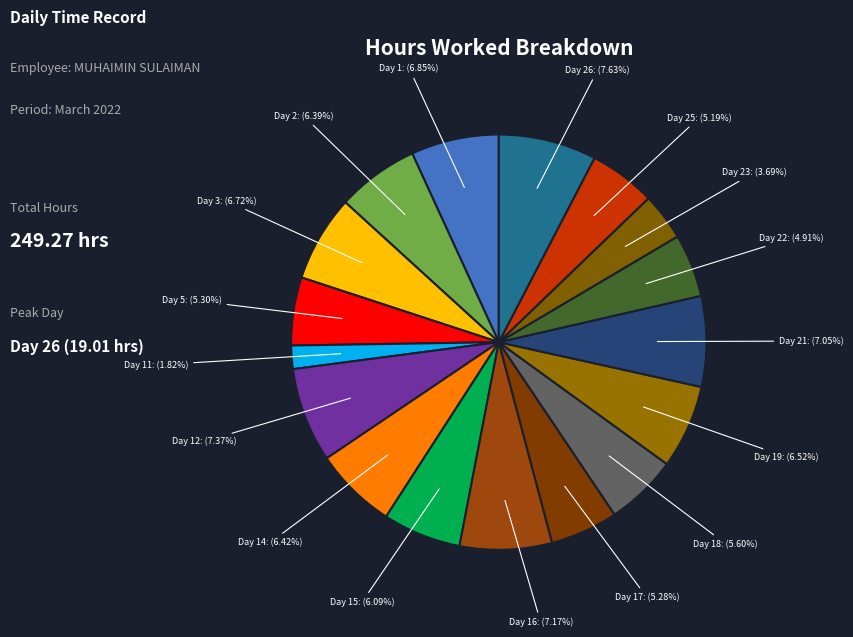

Combined, do Day 2 and Day 11 account for over 50%?

No